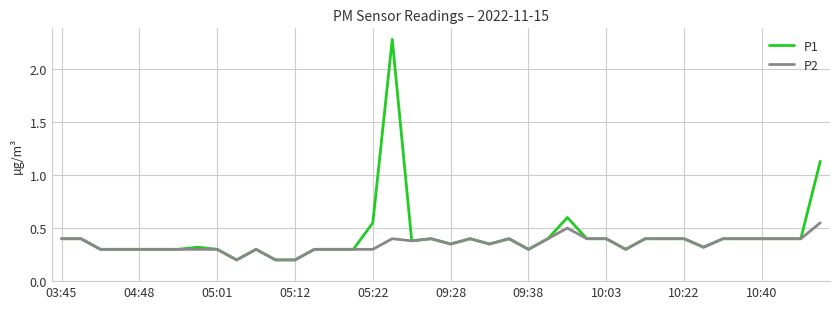

Does the chart have visible grid lines?

Yes